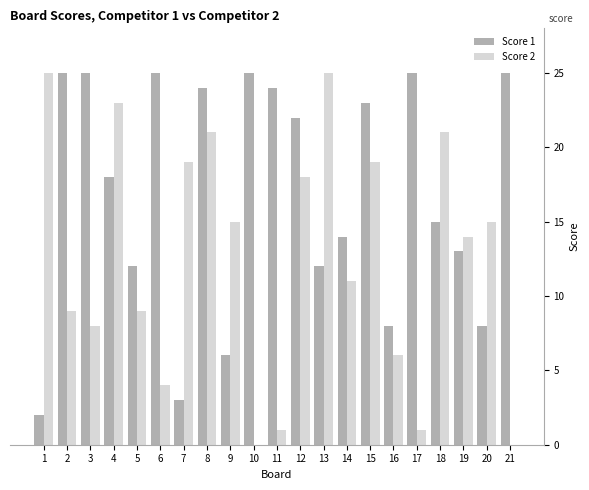

Count the number of data series in this chart.

2